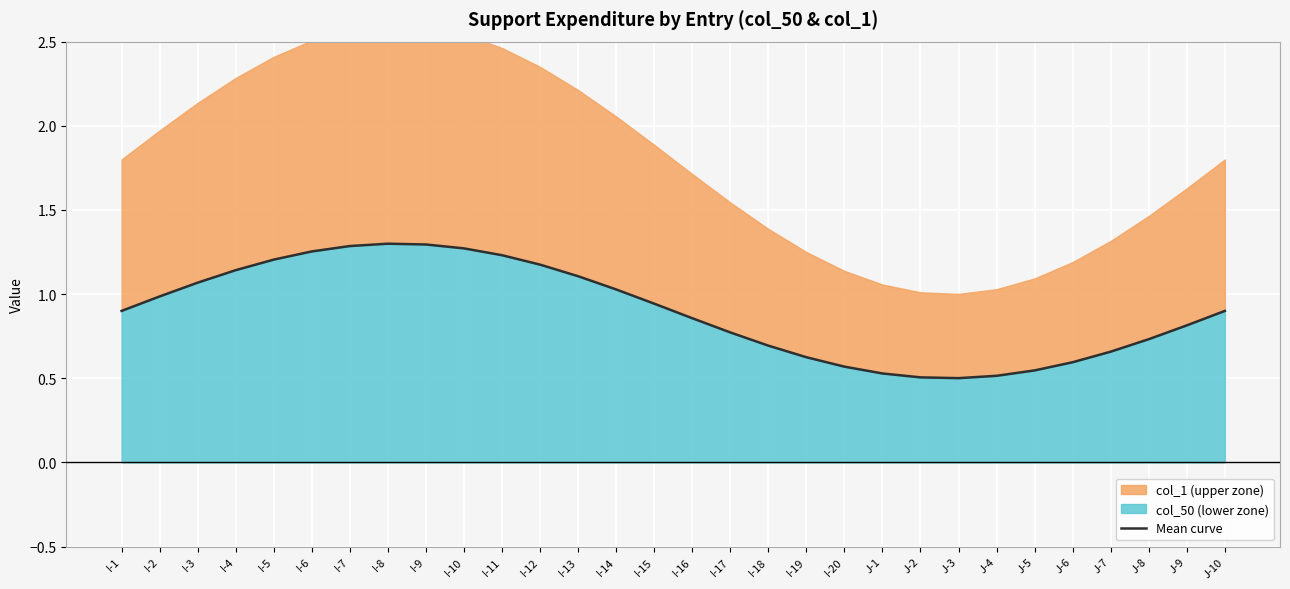

What is the label of the 18th point from the left?

I-18